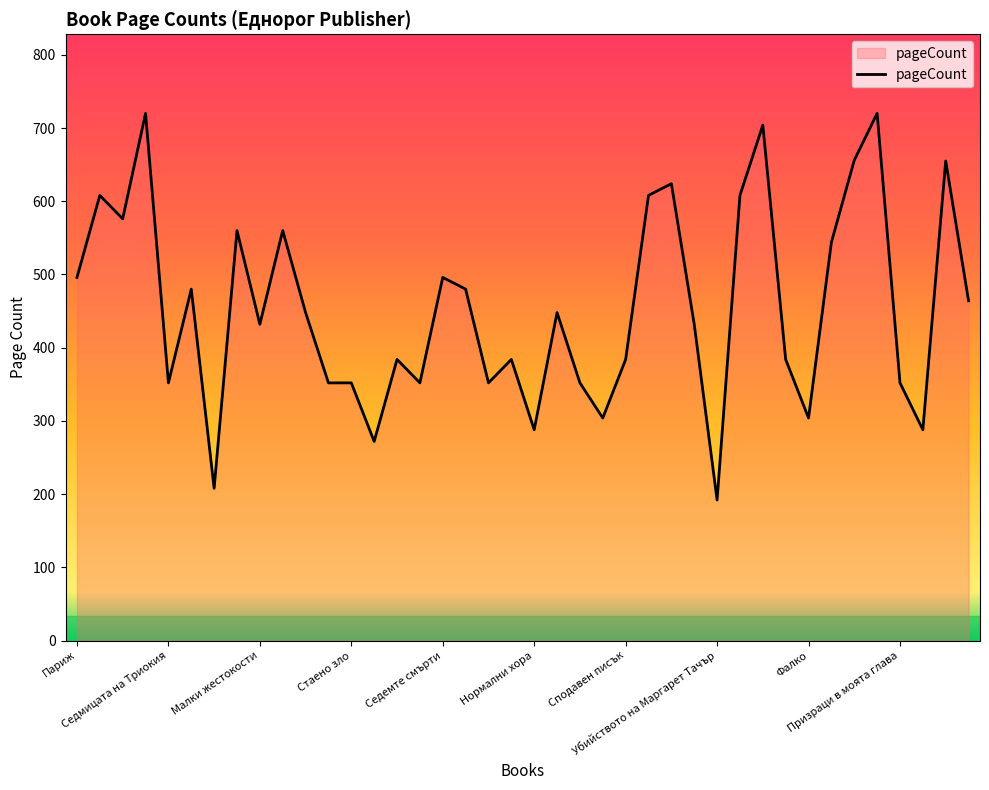

What is the smallest value displayed?

192